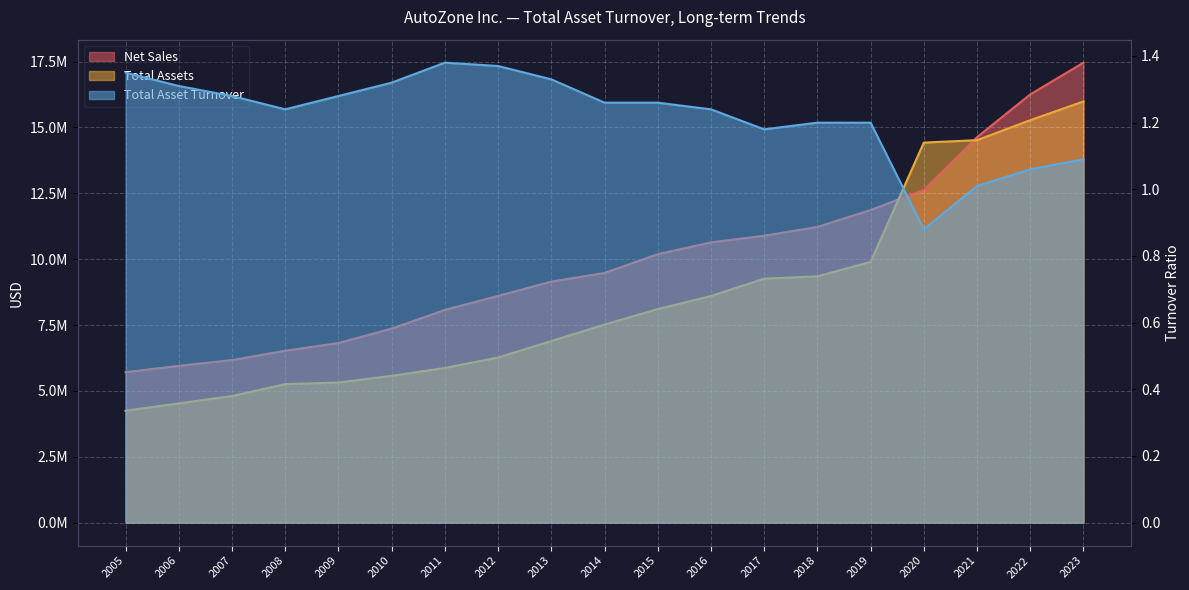

What is the total value across all series at 2005?

9956140.3